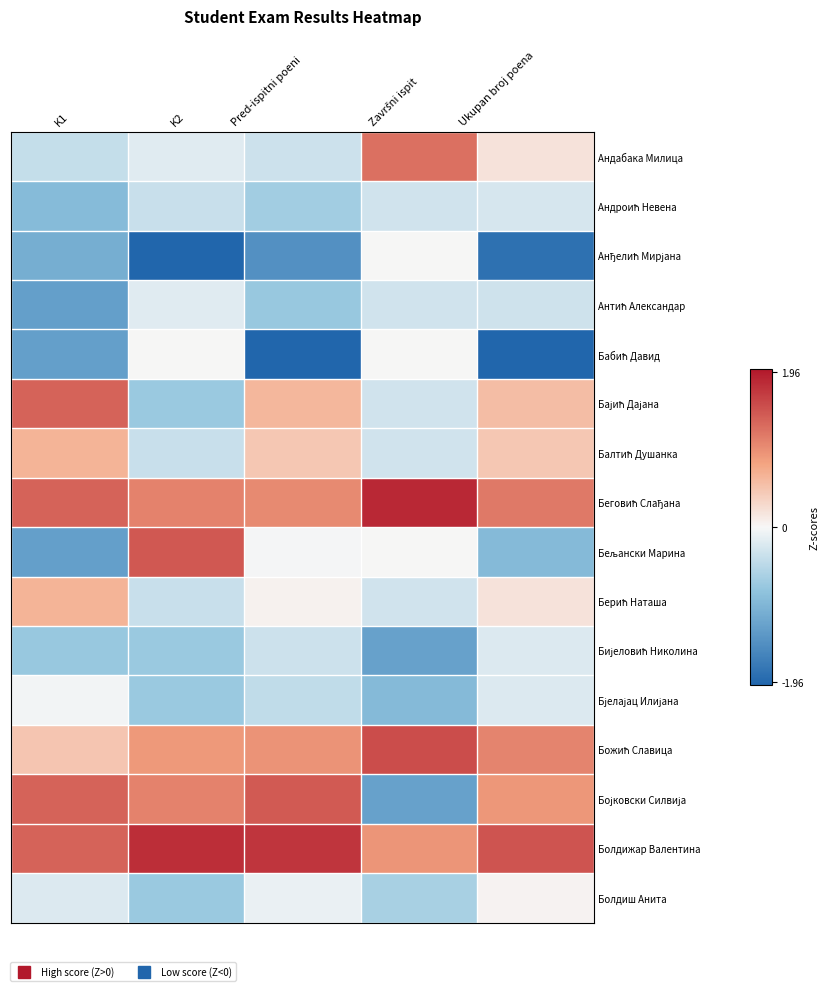

Which series has the widest spread of values?

Бељански Марина